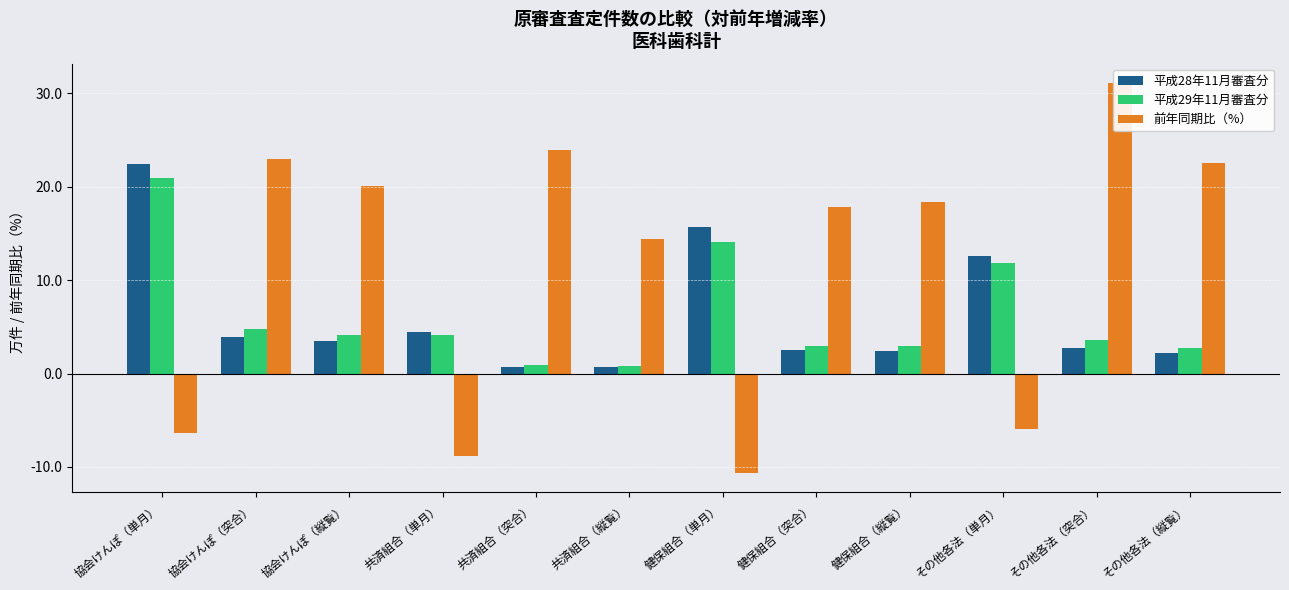

Reading left to right, extract all data points from this chart.

平成28年11月審査分: 協会けんぽ（単月）=22.4	協会けんぽ（突合）=3.9	協会けんぽ（縦覧）=3.5	共済組合（単月）=4.5	共済組合（突合）=0.7	共済組合（縦覧）=0.7	健保組合（単月）=15.7	健保組合（突合）=2.5	健保組合（縦覧）=2.4	その他各法（単月）=12.6	その他各法（突合）=2.7	その他各法（縦覧）=2.2
平成29年11月審査分: 協会けんぽ（単月）=21.0	協会けんぽ（突合）=4.8	協会けんぽ（縦覧）=4.2	共済組合（単月）=4.1	共済組合（突合）=0.9	共済組合（縦覧）=0.8	健保組合（単月）=14.1	健保組合（突合）=3.0	健保組合（縦覧）=2.9	その他各法（単月）=11.8	その他各法（突合）=3.6	その他各法（縦覧）=2.7
前年同期比（%）: 協会けんぽ（単月）=-6.4	協会けんぽ（突合）=23.0	協会けんぽ（縦覧）=20.1	共済組合（単月）=-8.9	共済組合（突合）=23.9	共済組合（縦覧）=14.4	健保組合（単月）=-10.6	健保組合（突合）=17.8	健保組合（縦覧）=18.4	その他各法（単月）=-5.9	その他各法（突合）=31.1	その他各法（縦覧）=22.5